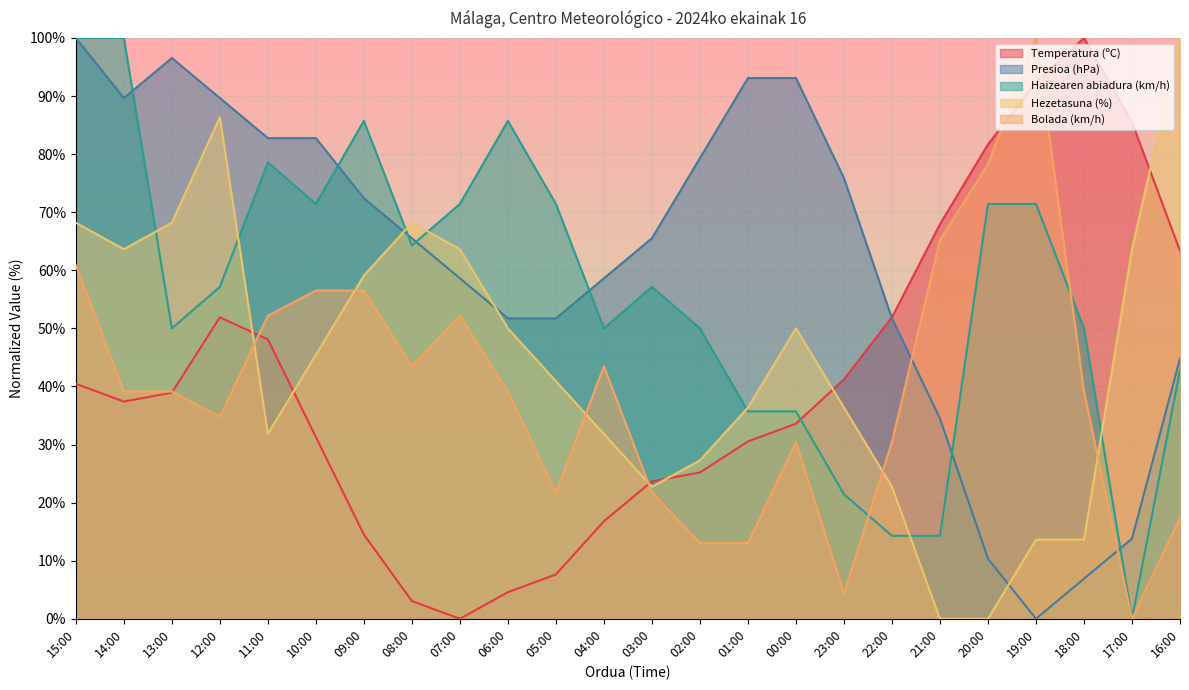

How many lines are shown in the chart?

5